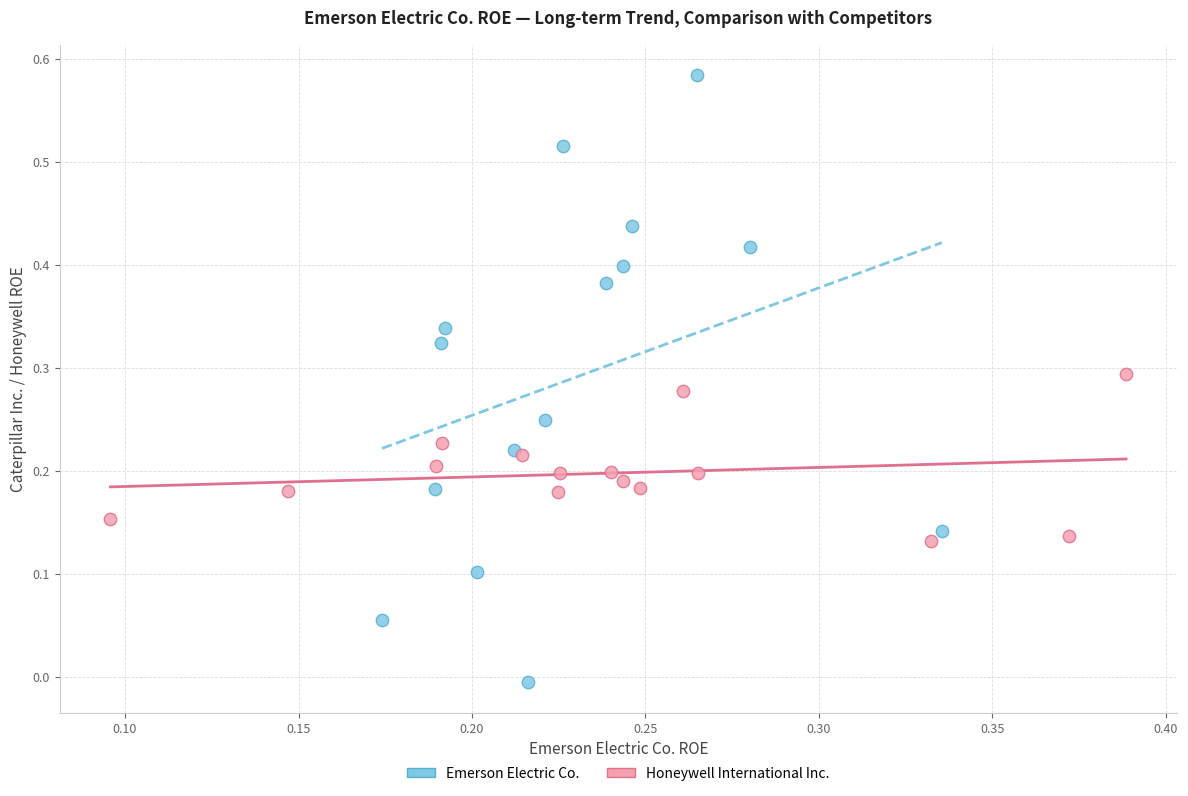

Which series contains the highest Y value?

Emerson Electric Co.